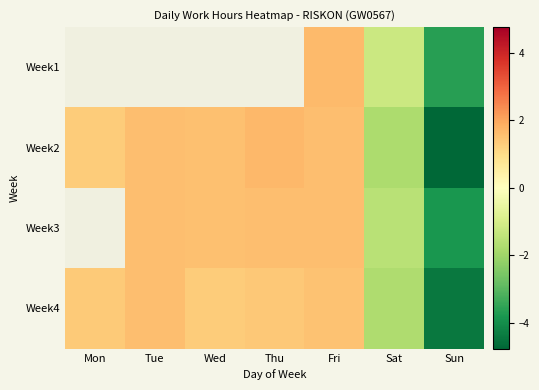

How many values in Week1 are above zero?

1